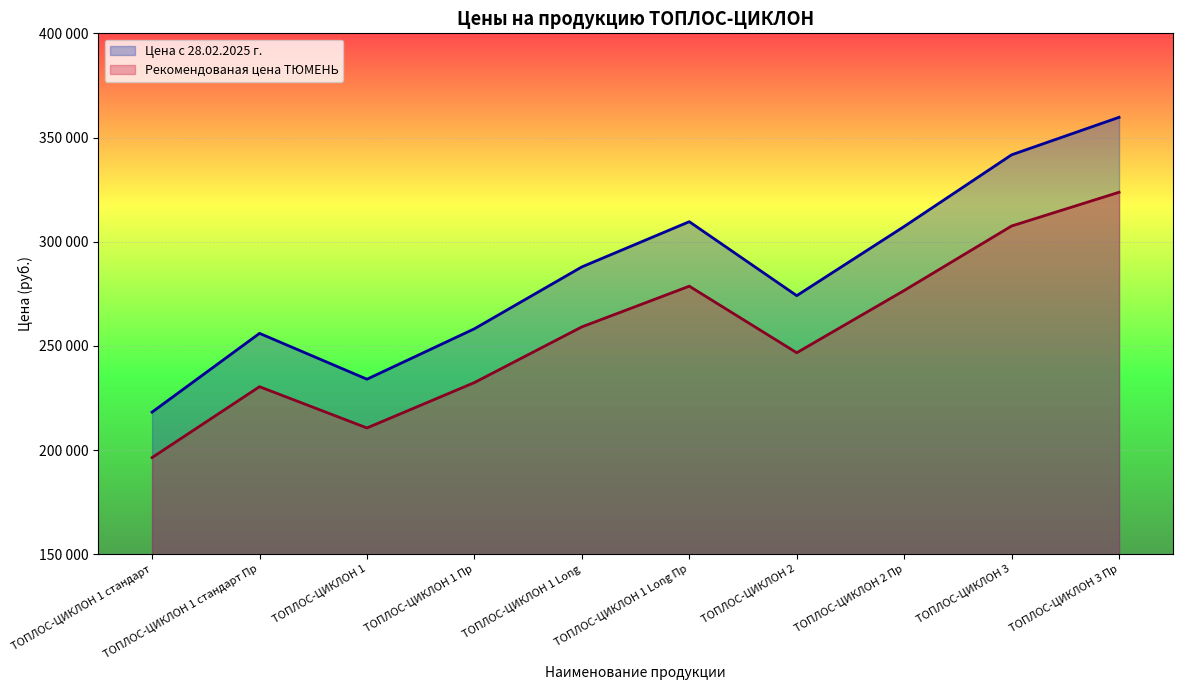

Where is Рекомендованая цена ТЮМЕНЬ nearest to the value 260055?

ТОПЛОС-ЦИКЛОН 1 Long